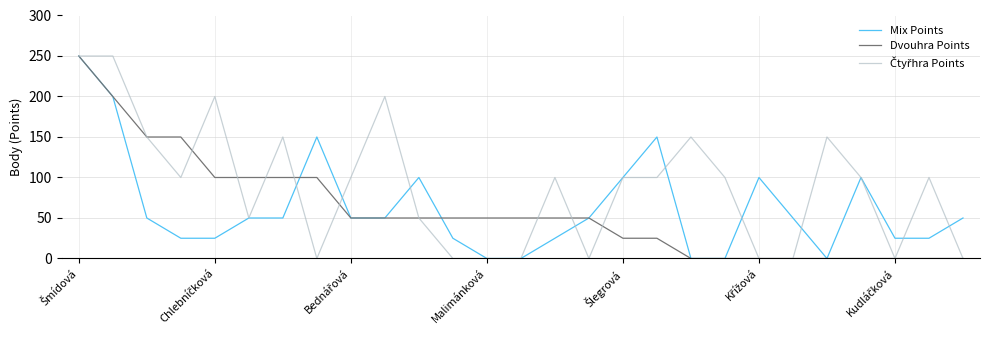

What is the maximum value shown in the chart?

250